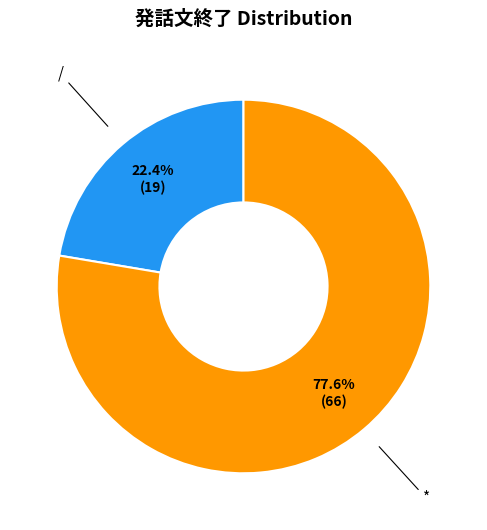

What is the ratio of the value at * to the value at /?

3.5